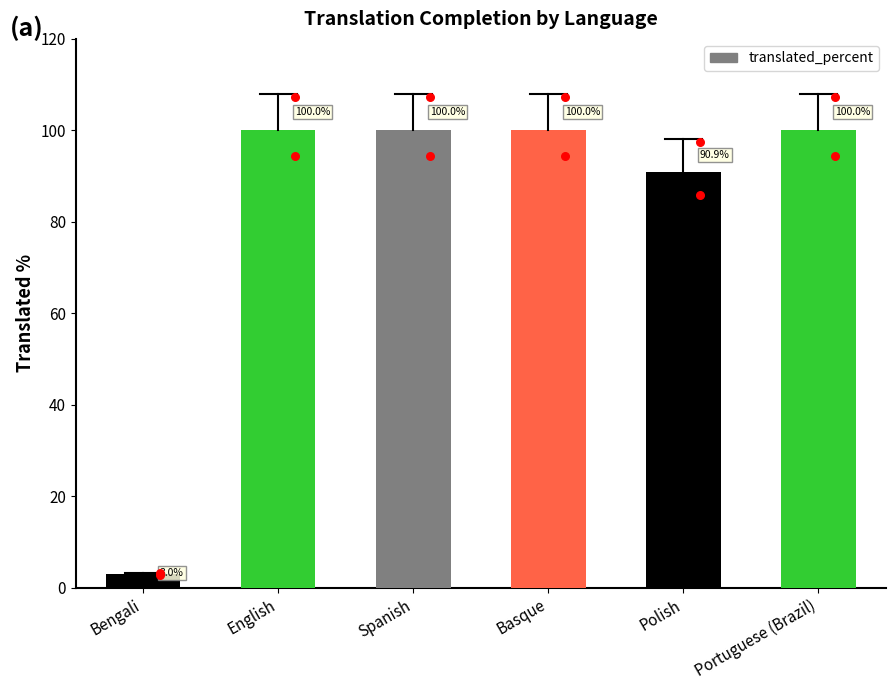

Between Spanish and Polish, which is larger?

Spanish